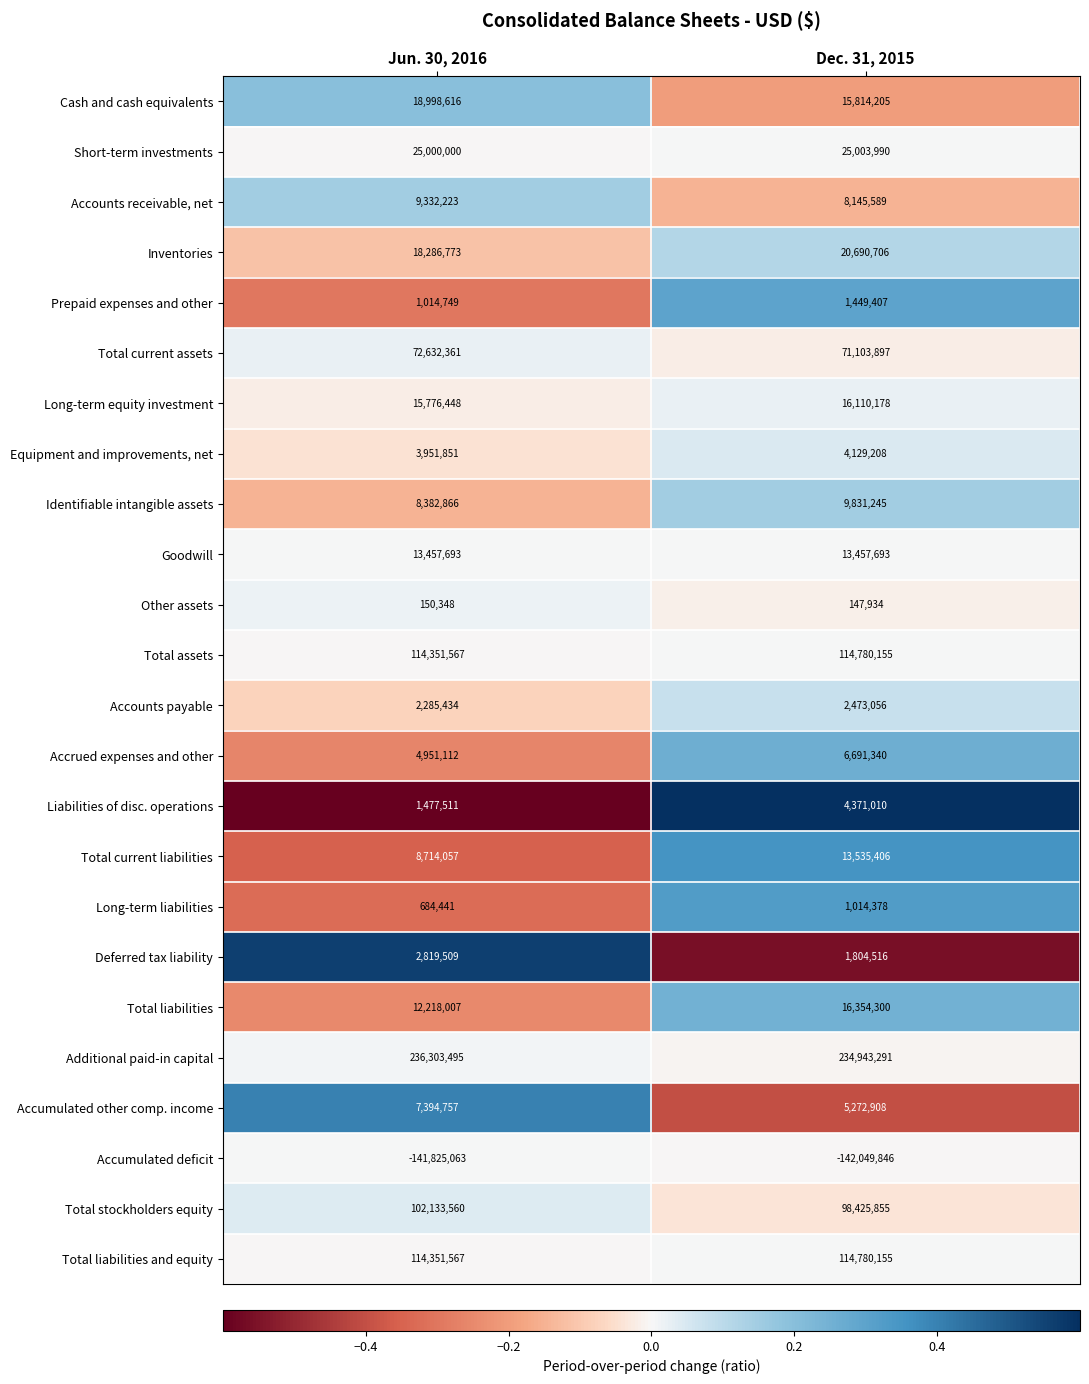

At which label does Prepaid expenses and other reach its peak?

Dec. 31, 2015